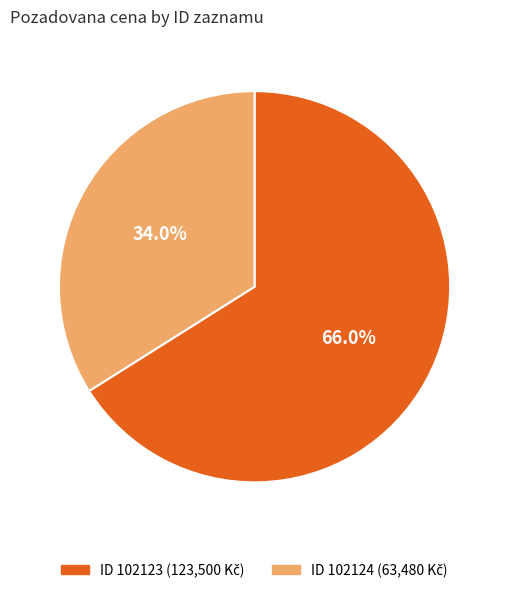

Is there a majority slice in this chart?

Yes